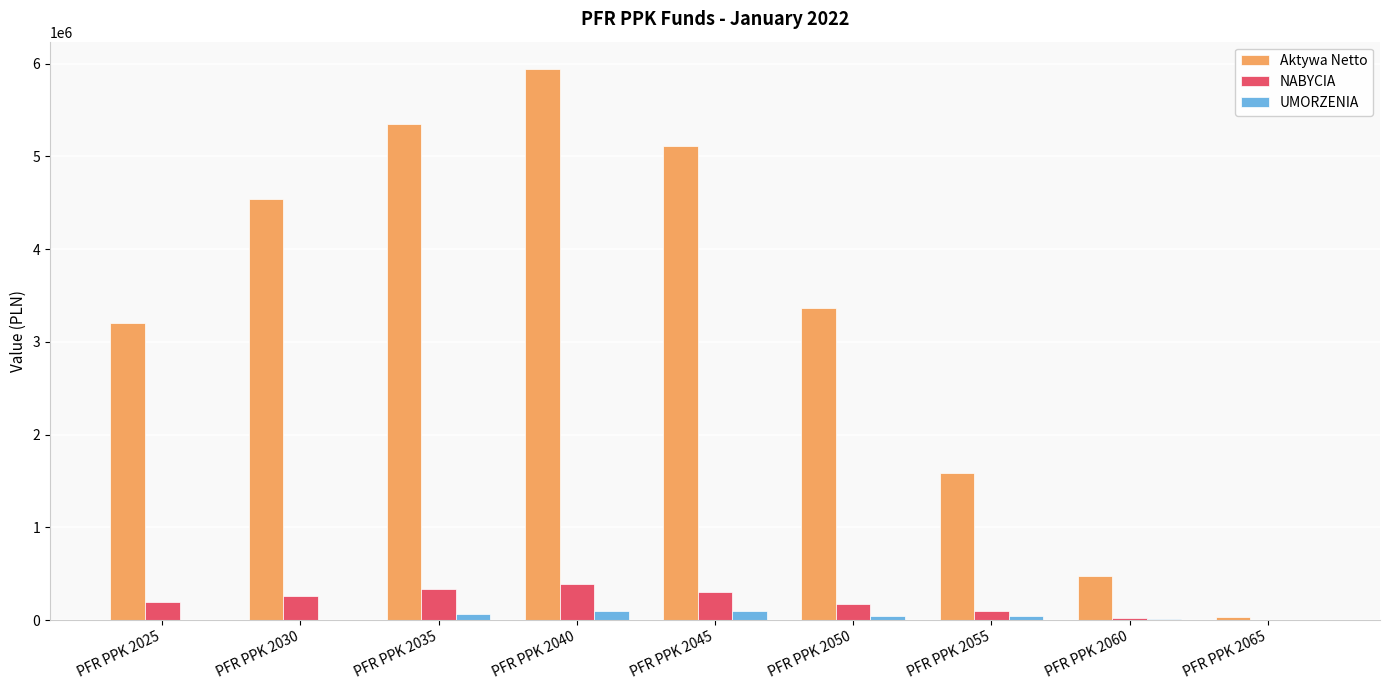

At which category is the sum across all series the highest?

PFR PPK 2040